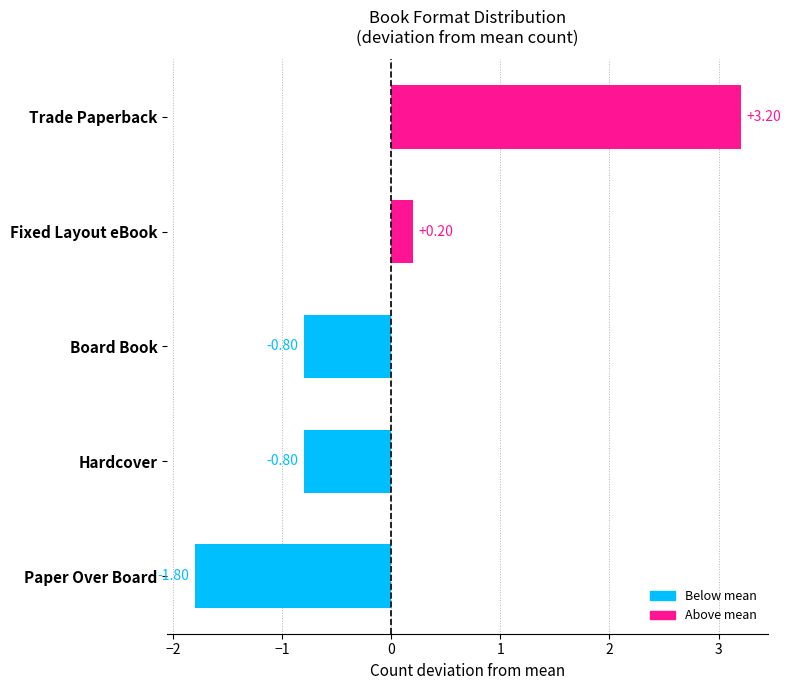

What is the change in value from Fixed Layout eBook to Trade Paperback?

+3.0